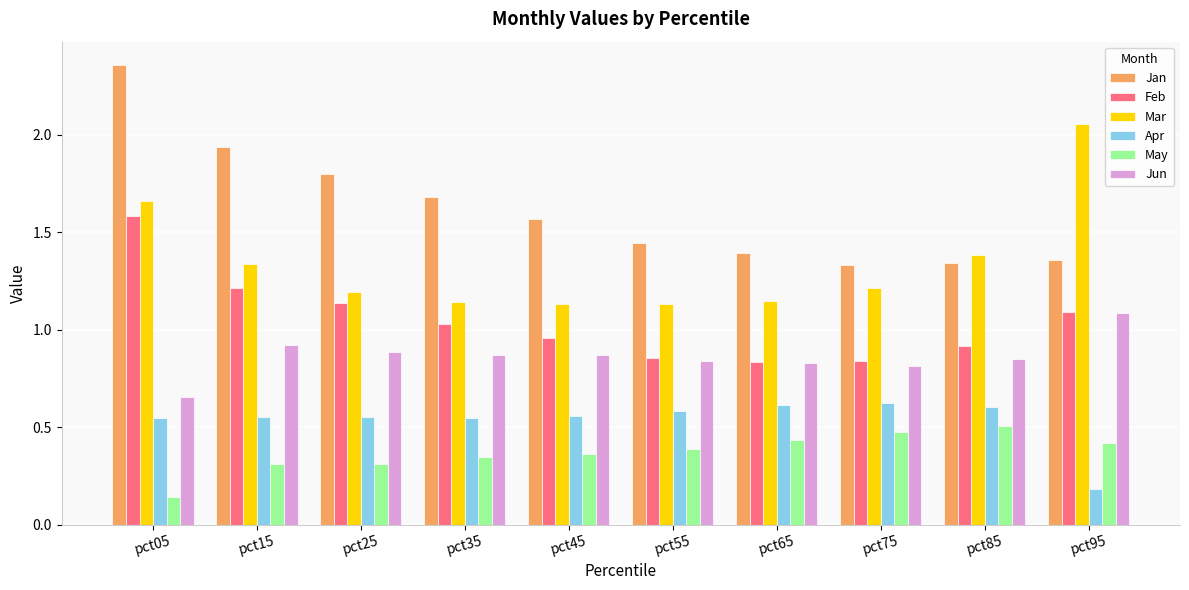

What is the sum of all Mar values?

13.4